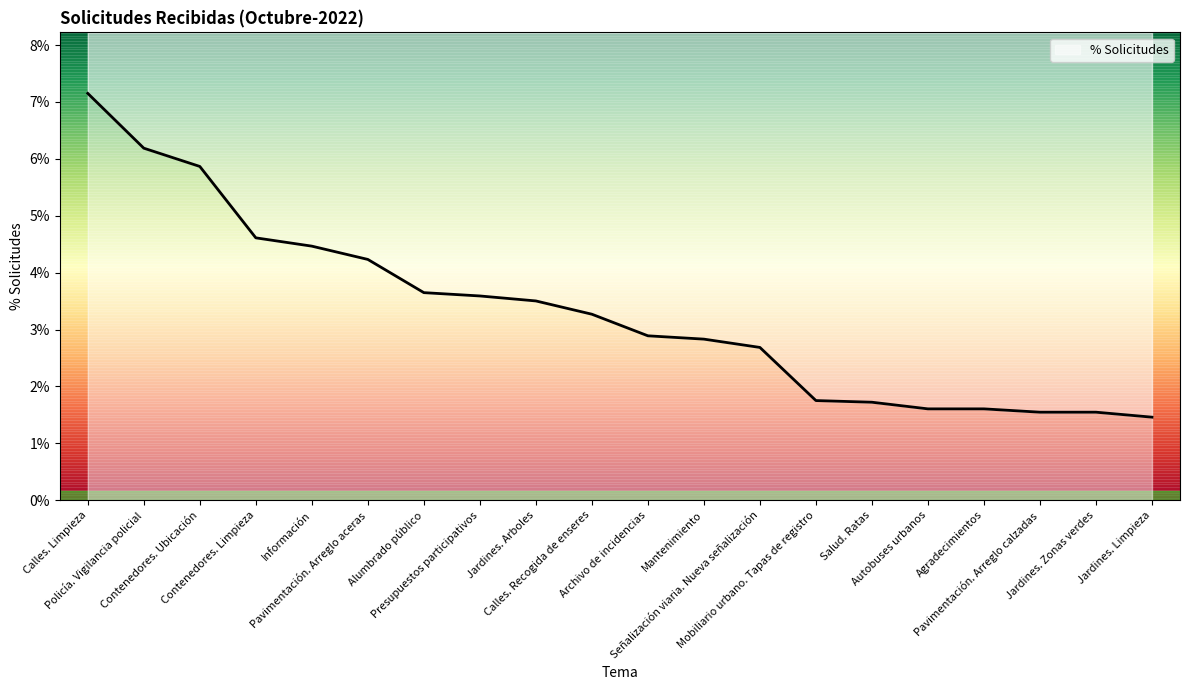

Rank the categories by value from lowest to highest.

Jardines. Limpieza, Jardines. Zonas verdes, Pavimentación. Arreglo calzadas, Autobuses urbanos, Agradecimientos, Salud. Ratas, Mobiliario urbano. Tapas de registro, Señalización viaria. Nueva señalización, Mantenimiento, Archivo de incidencias, Calles. Recogida de enseres, Jardines. Arboles, Presupuestos participativos, Alumbrado público, Pavimentación. Arreglo aceras, Información, Contenedores. Limpieza, Contenedores. Ubicación, Policía. Vigilancia policial, Calles. Limpieza